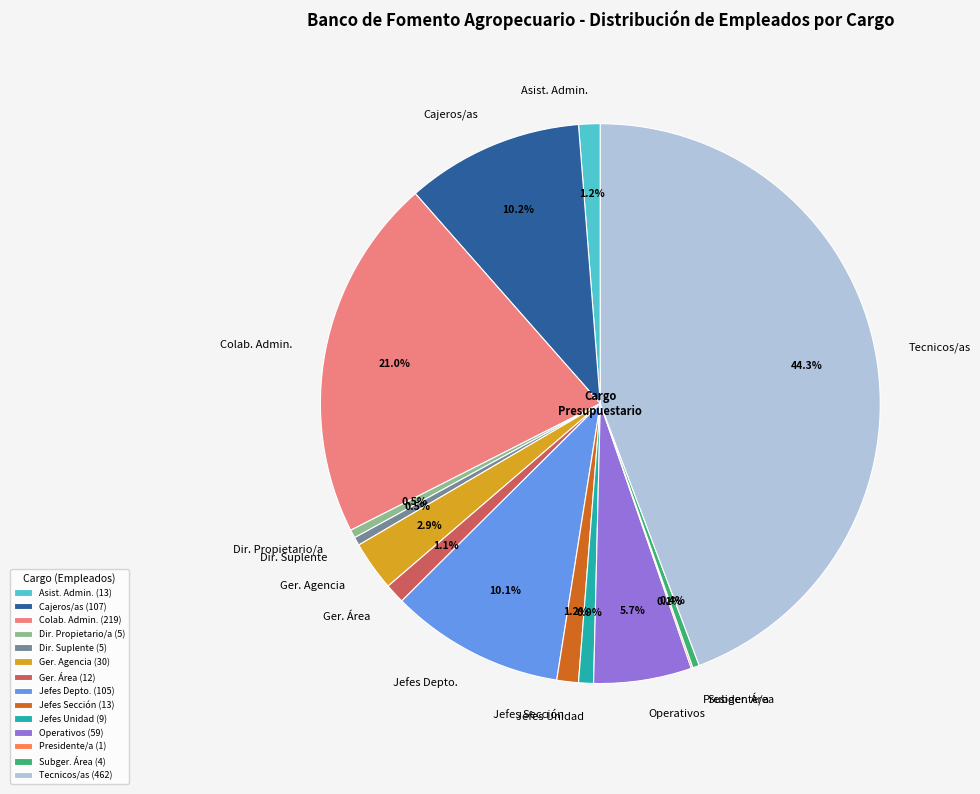

How much of the chart is everything except Dir. Propietario/a?

99.5%